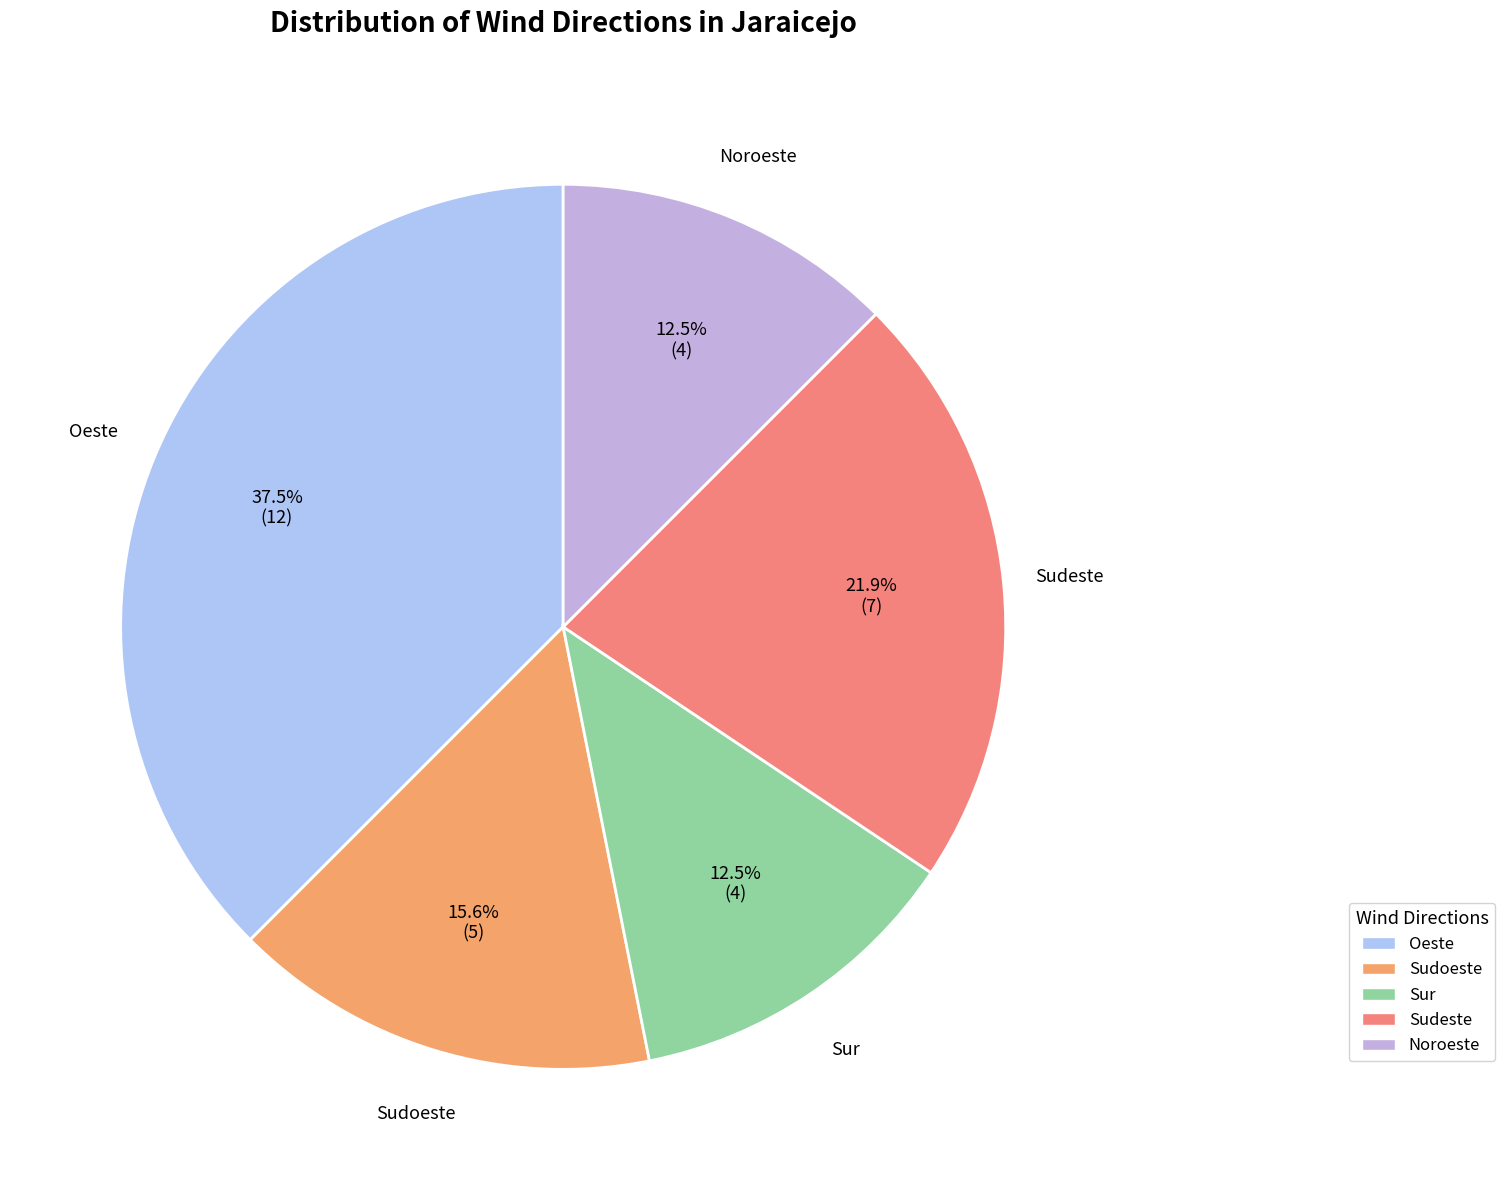

Do Sudoeste and Noroeste together represent more than half of the pie?

No